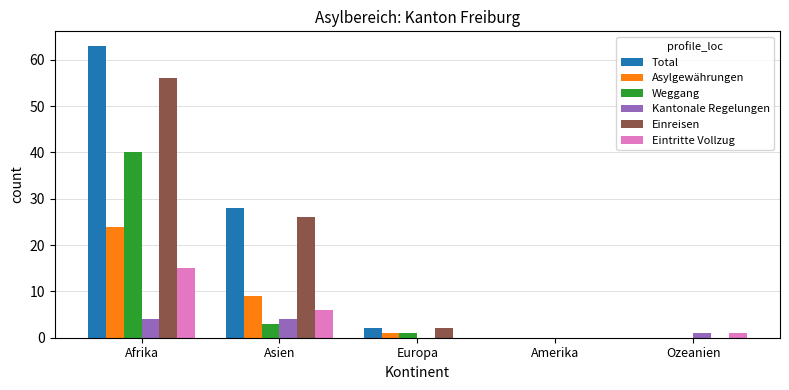

What is the total value across all series at Ozeanien?

2